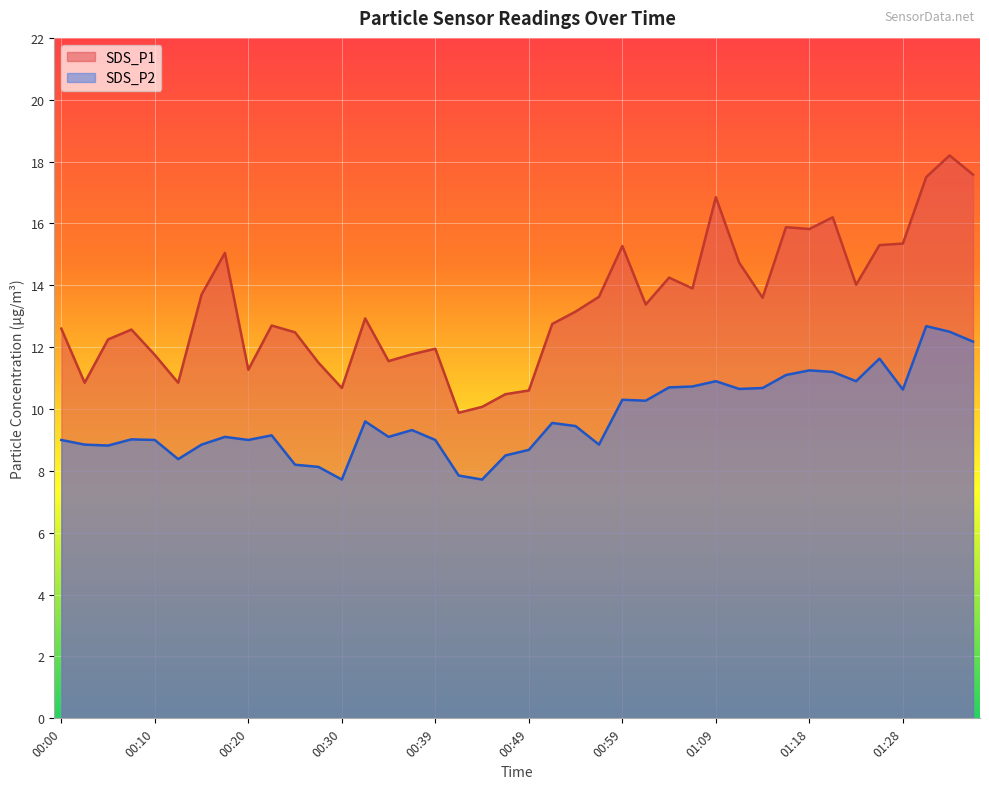

True or false: SDS_P1 and SDS_P2 intersect in this chart.

False